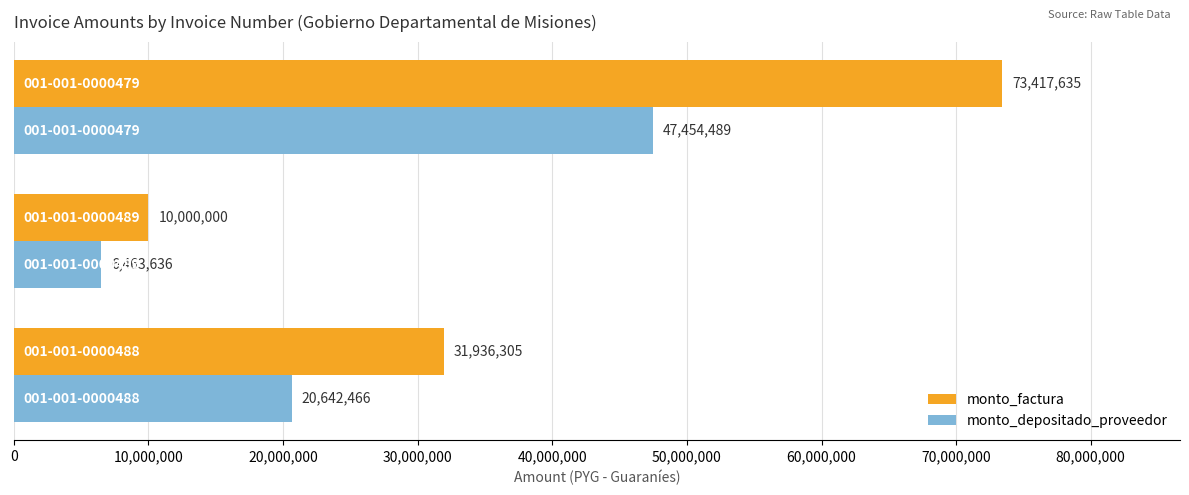

Which series has the widest spread of values?

monto_factura